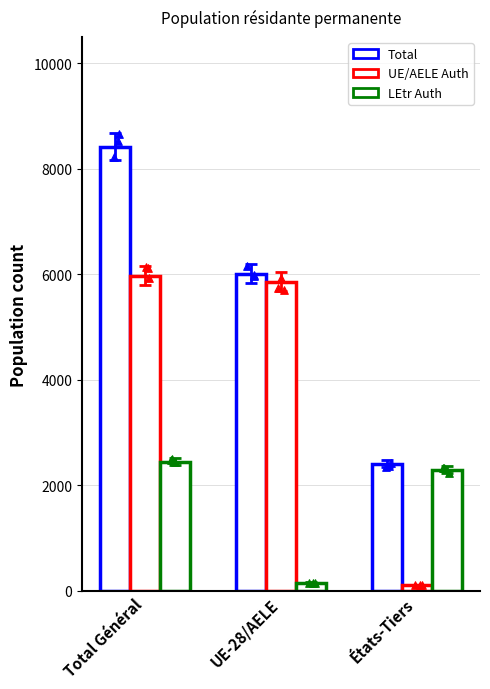

What is the total value across all series at États-Tiers?

4820